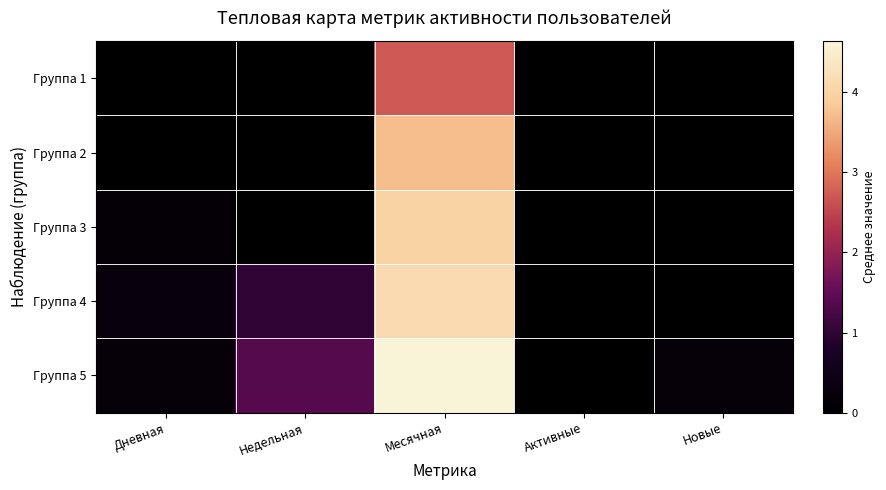

Which series has the largest total across all categories?

Группа 5